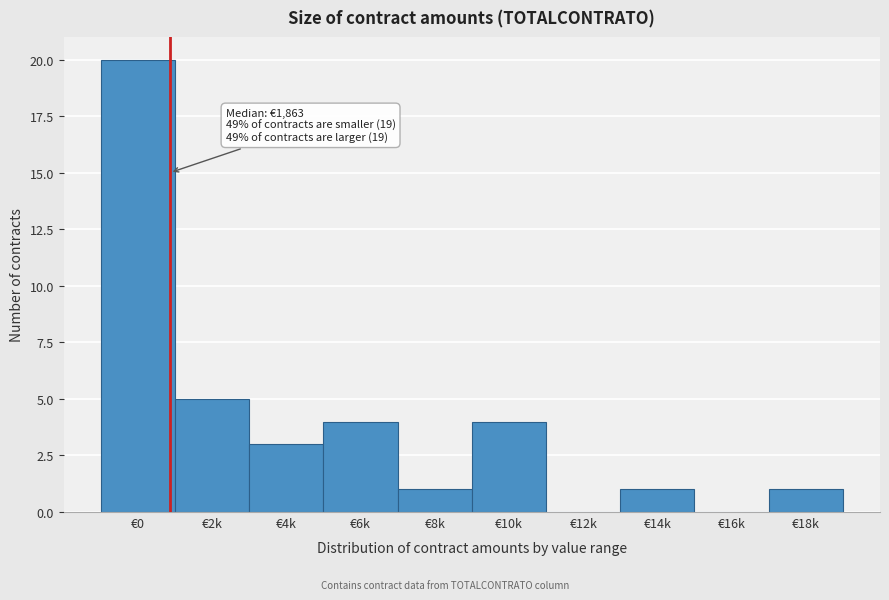

Reading left to right, extract all data points from this chart.

€0=20	€2k=5	€4k=3	€6k=4	€8k=1	€10k=4	€12k=0	€14k=1	€16k=0	€18k=1